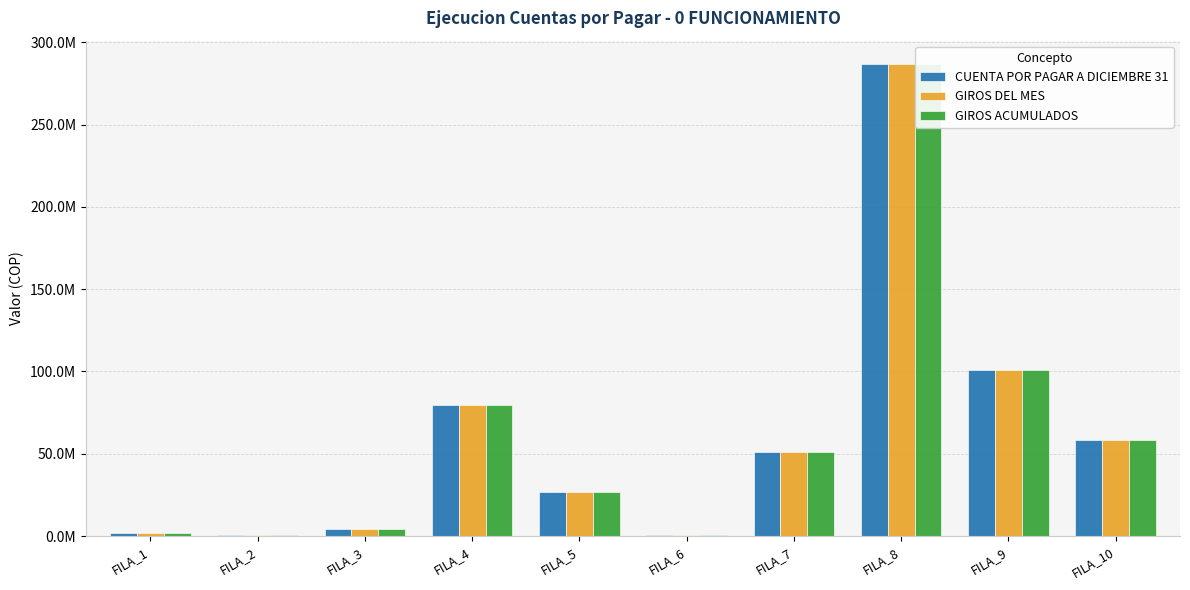

Reading left to right, extract all data points from this chart.

CUENTA POR PAGAR A DICIEMBRE 31: 2050876	874474	4098400	79753959	26745000	875413	51174342	286621295	100792449	58650458
GIROS DEL MES: 2050876	874474	4098400	79753959	26745000	875413	51174342	286621295	100792449	58650458
GIROS ACUMULADOS: 2050876	874474	4098400	79753959	26745000	875413	51174342	286621295	100792449	58650458